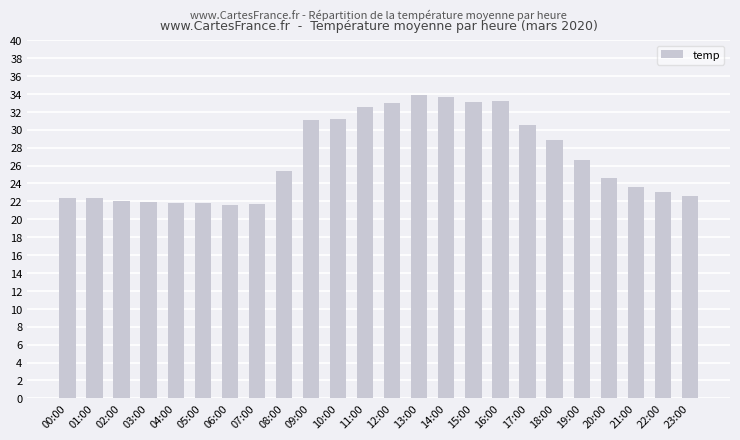

What is the sum of the values at 19:00 and 18:00?

55.4